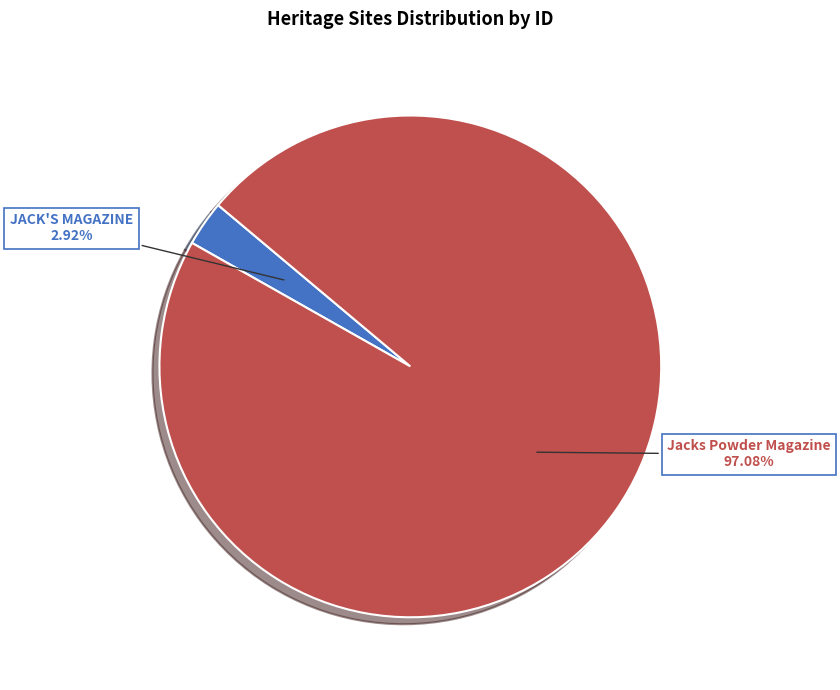

Does any single category account for the majority?

Yes